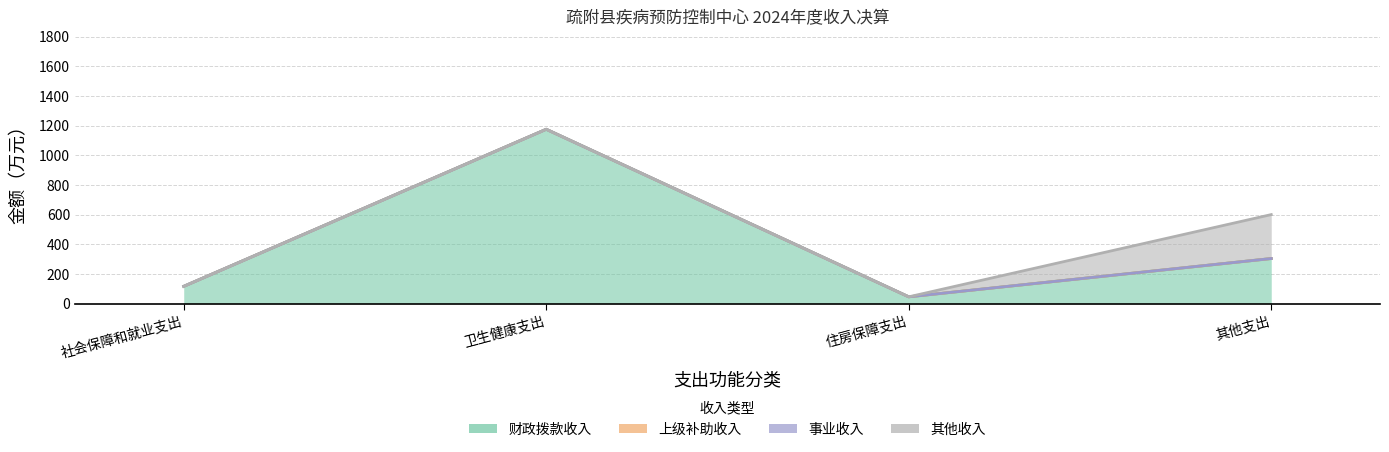

What is the average value of the 其他收入 series?

74.1